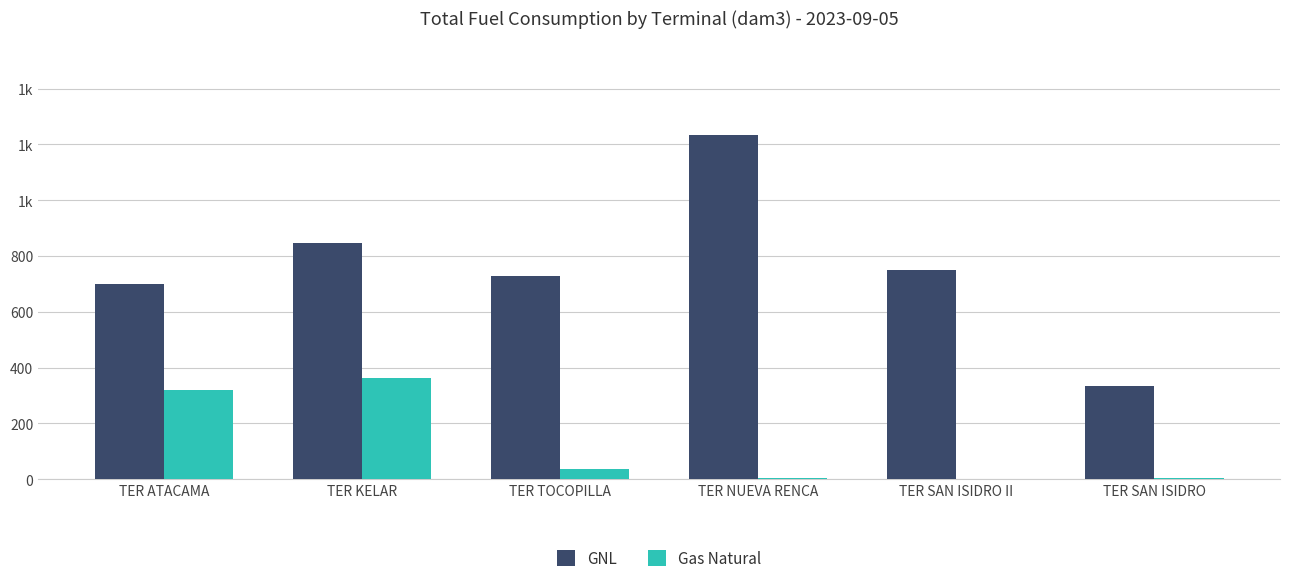

What is the difference between the highest and lowest values at TER ATACAMA?

382.3